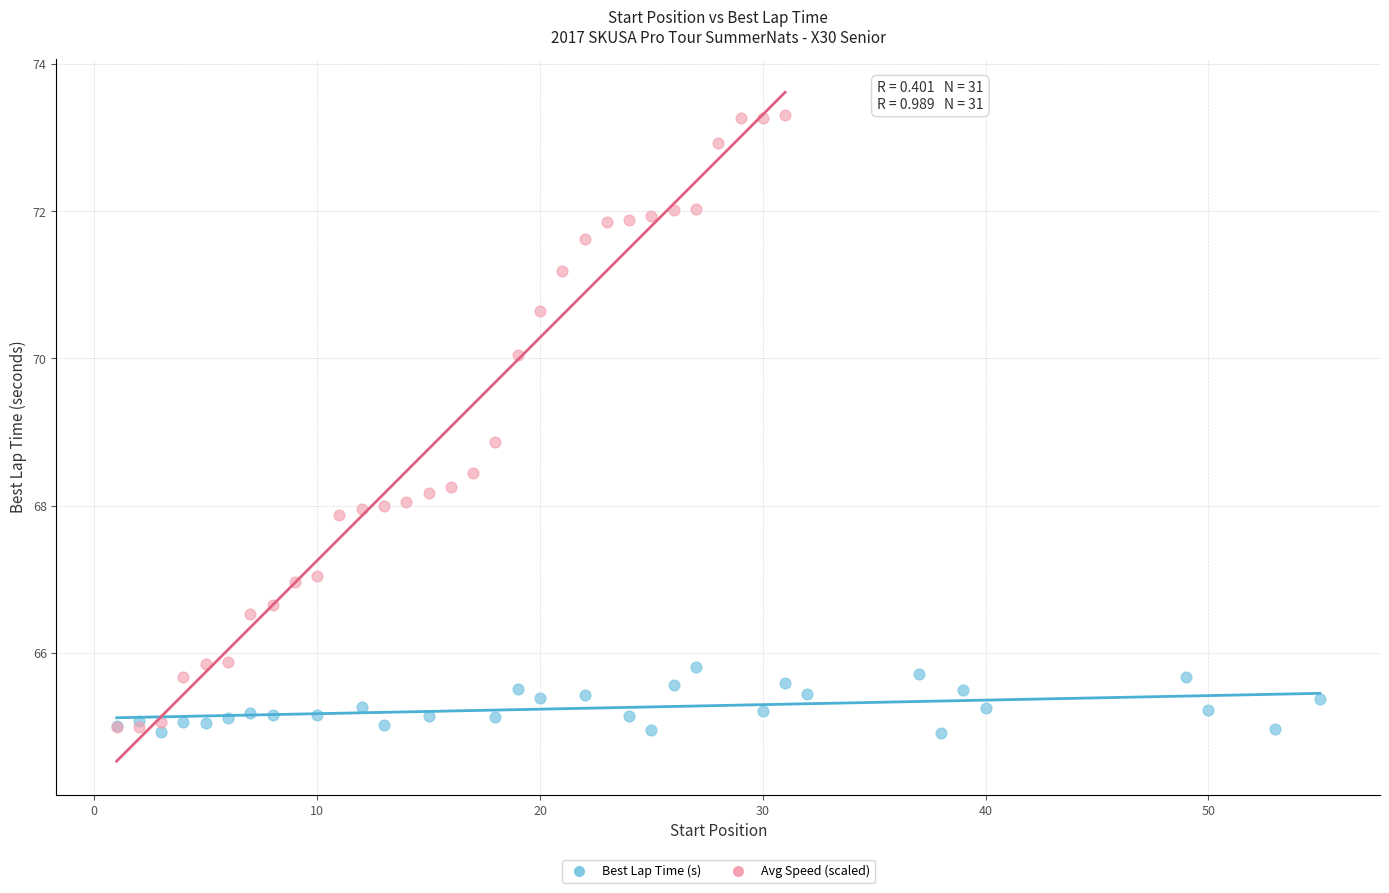

Which series contains the highest Y value?

Avg Speed (scaled)